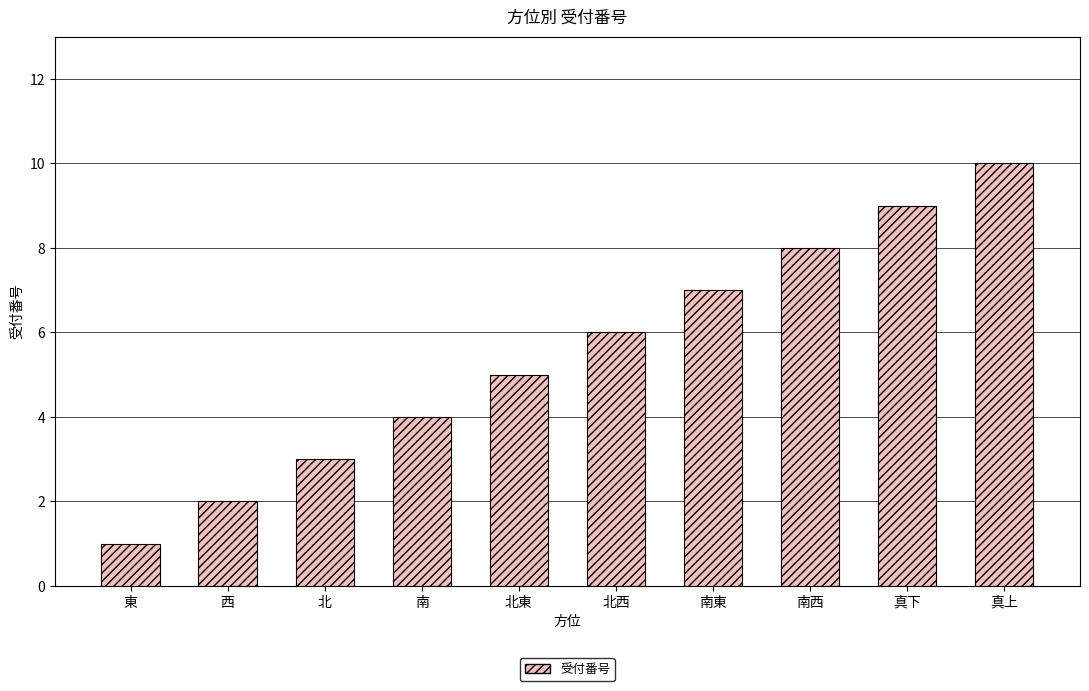

Reading left to right, list all the values displayed in this chart.

1	2	3	4	5	6	7	8	9	10